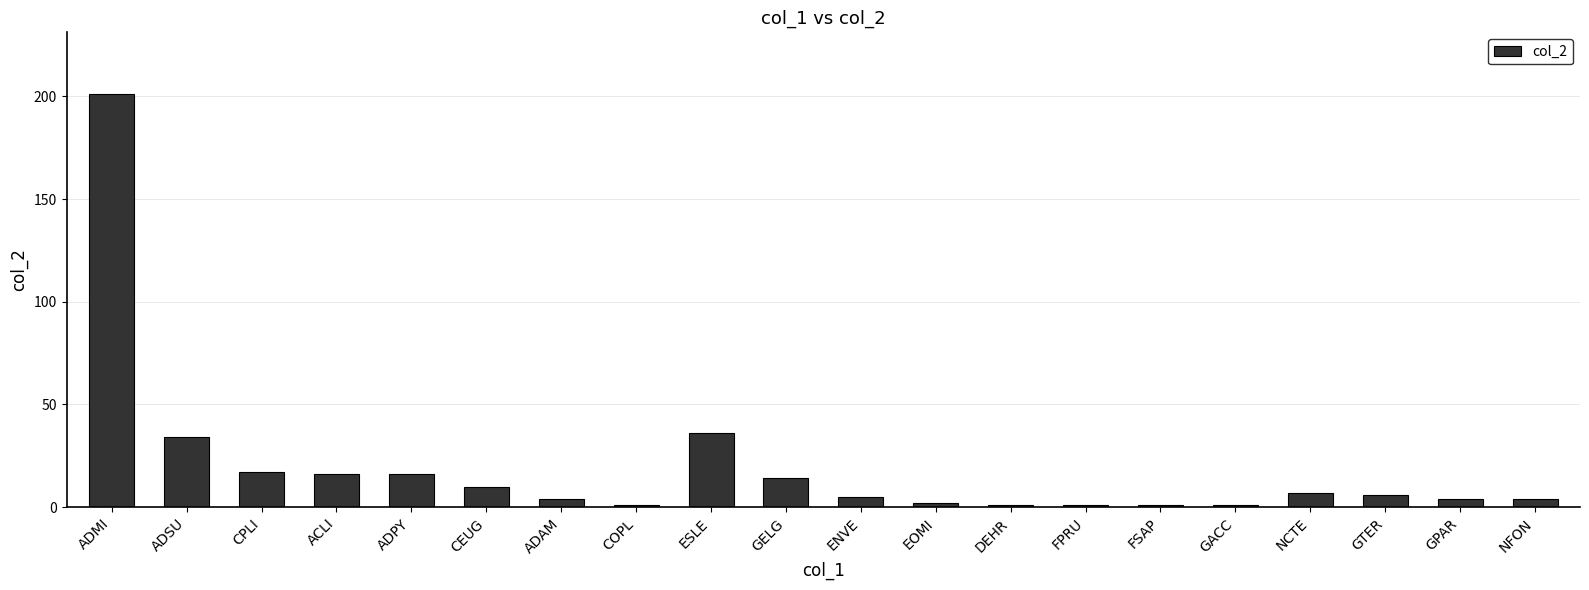

The value at ADAM is 4. True or false?

True